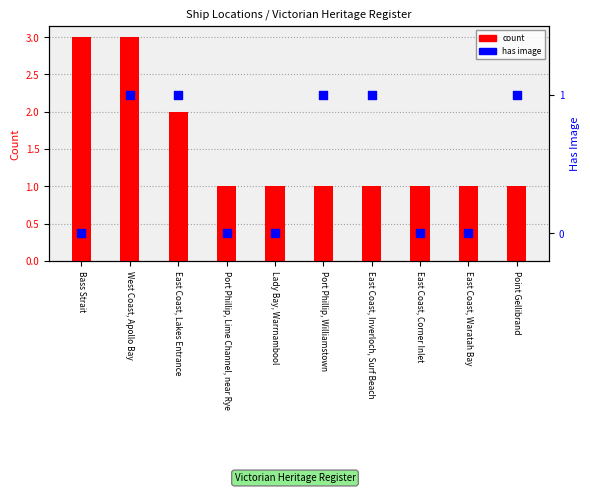

Which series reaches the maximum Y coordinate?

count